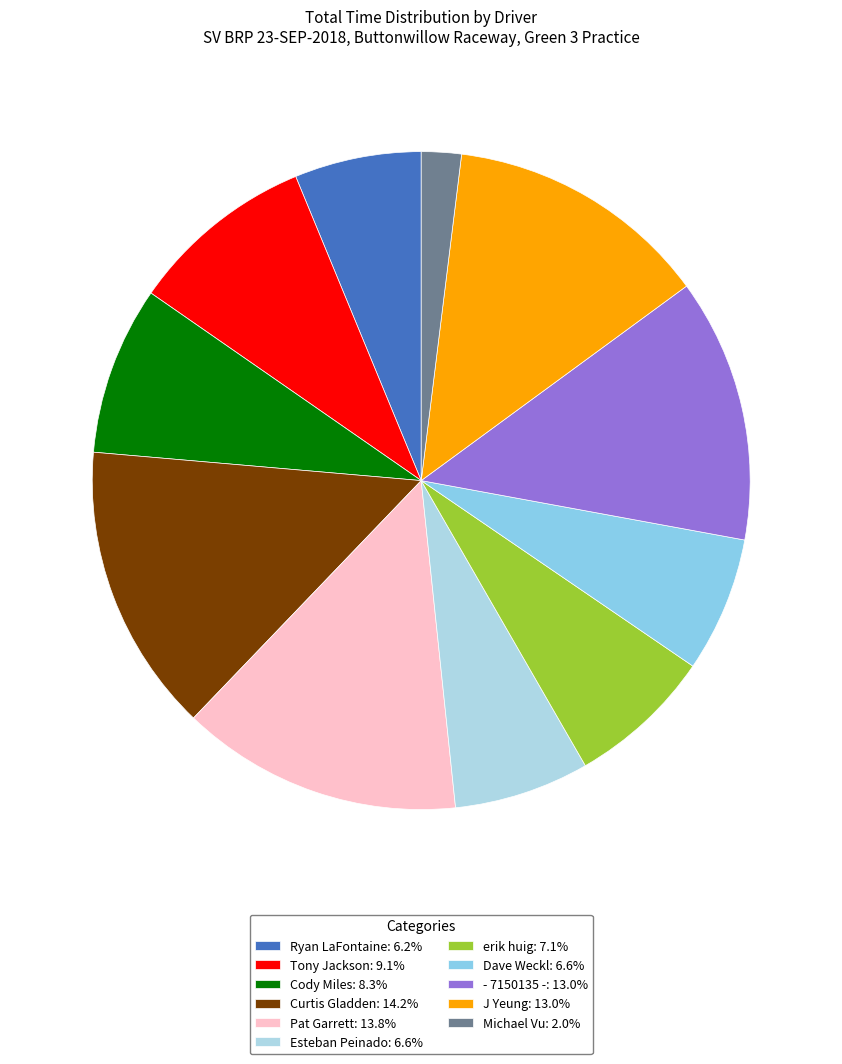

Which category has the biggest portion of the pie?

Curtis Gladden